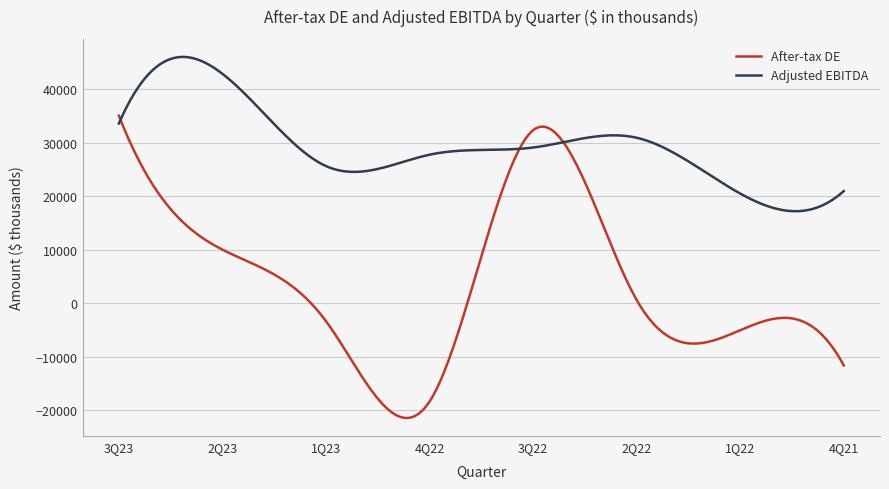

List the series in order of their overall mean, lowest first.

After-tax DE, Adjusted EBITDA